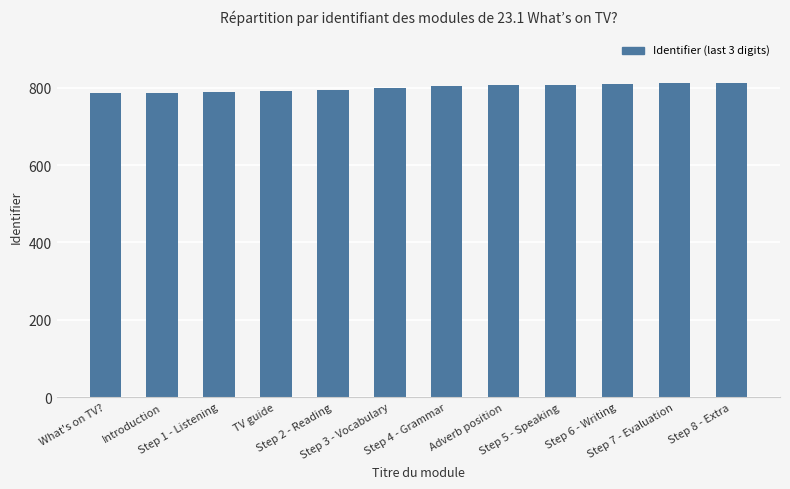

What is the value of the 11th bar from the left?

811